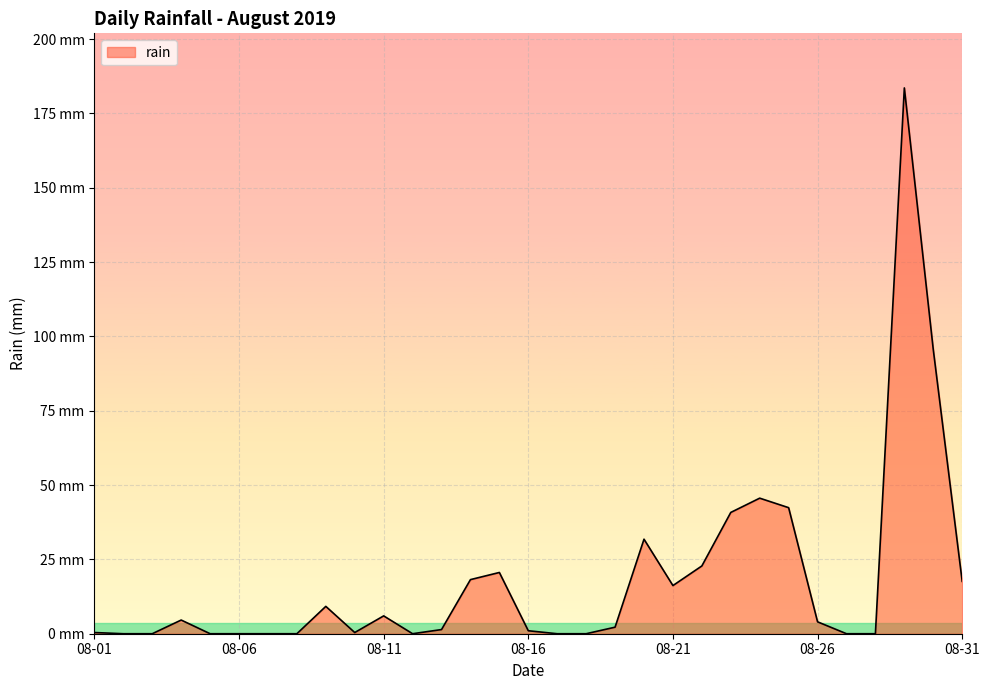

Is this an area chart (filled region under the line)?

Yes